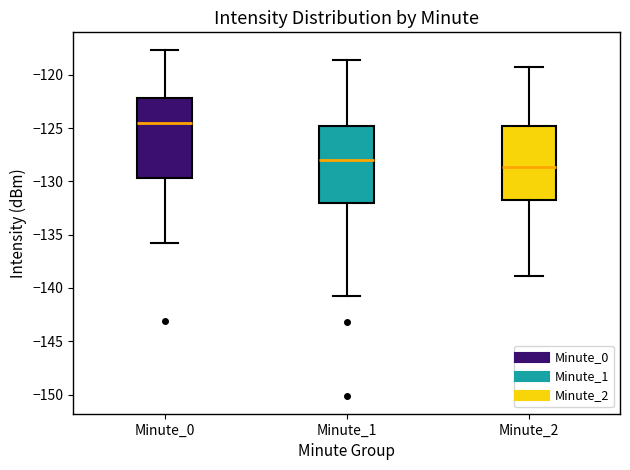

Reading left to right, read every box against the y-axis: the position of its median line, the range the box covers, and the ends of its whiskers. The values are not printed on the chart, so give them approximately, as read against the axis.

Minute_0: median -124.5, box -129.5 to -122.0, whiskers -136.0 to -117.5
Minute_1: median -128.0, box -132.0 to -125.0, whiskers -140.5 to -118.5
Minute_2: median -128.5, box -132.0 to -125.0, whiskers -139.0 to -119.0